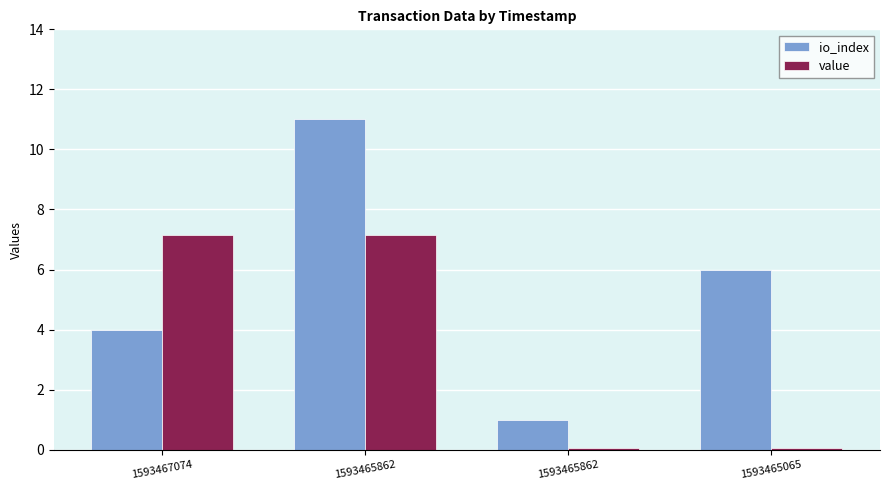

What is the difference between the maximum and minimum values in the io_index series?

10.0